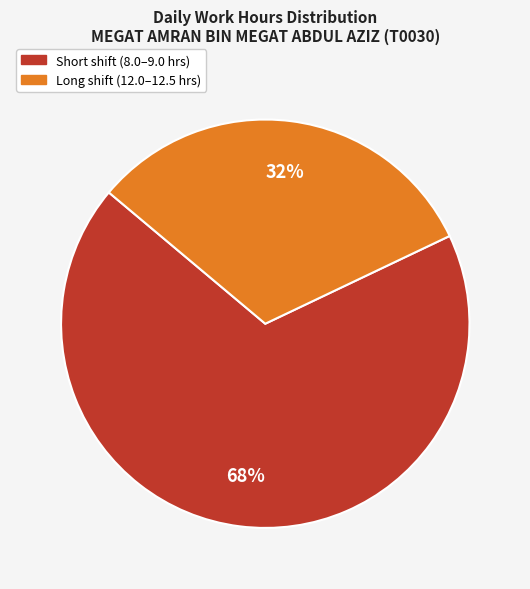

To the nearest percent, what is the average slice percentage?

50%